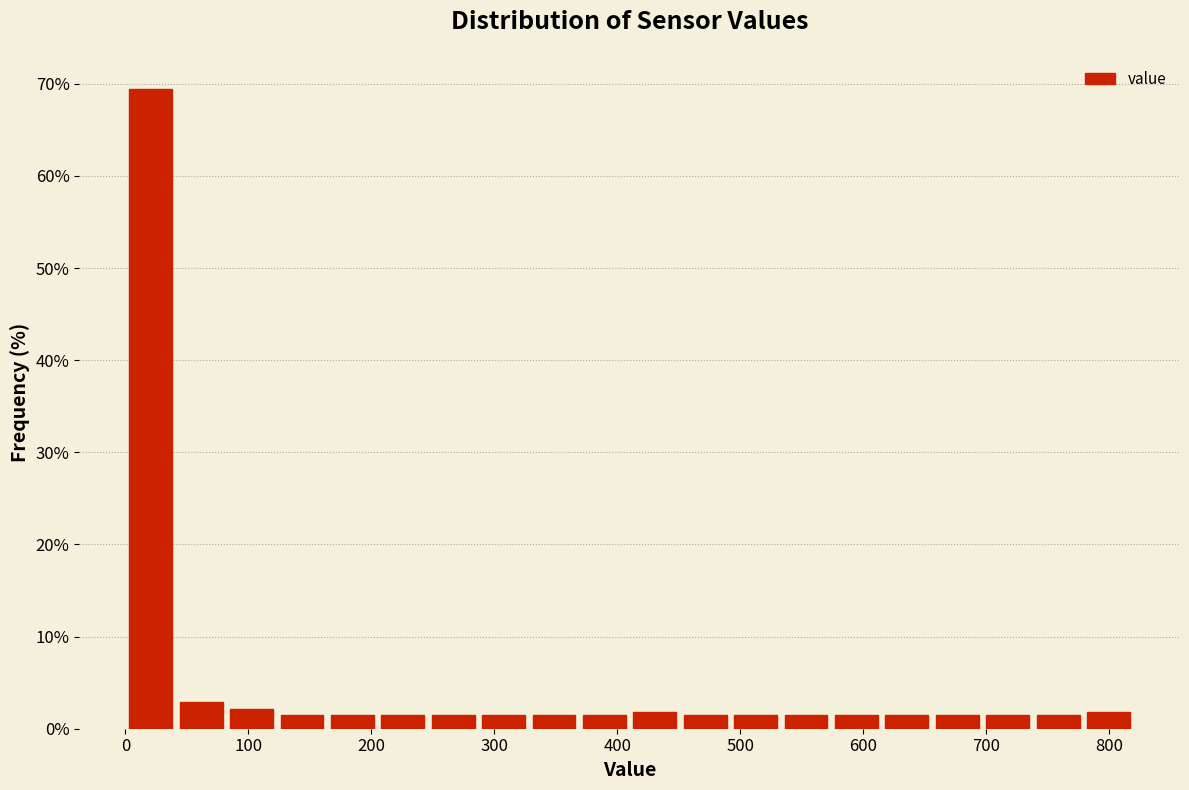

What is the height of the bar covering 656 to 697 on the x-axis? Neither the bar edges nor the heights are printed on the chart, so give them approximately, as read against the axes.

1